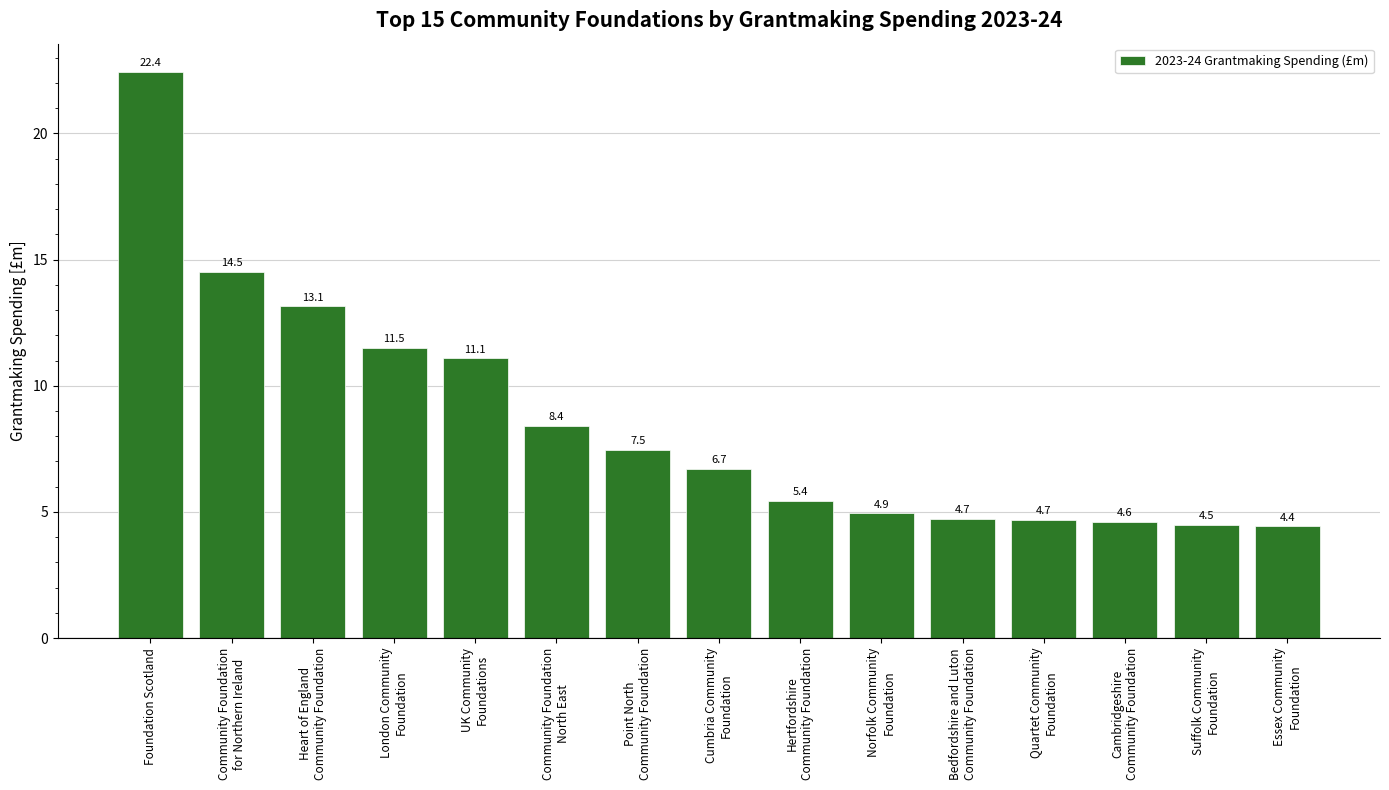

How many categories are shown in the chart?

15